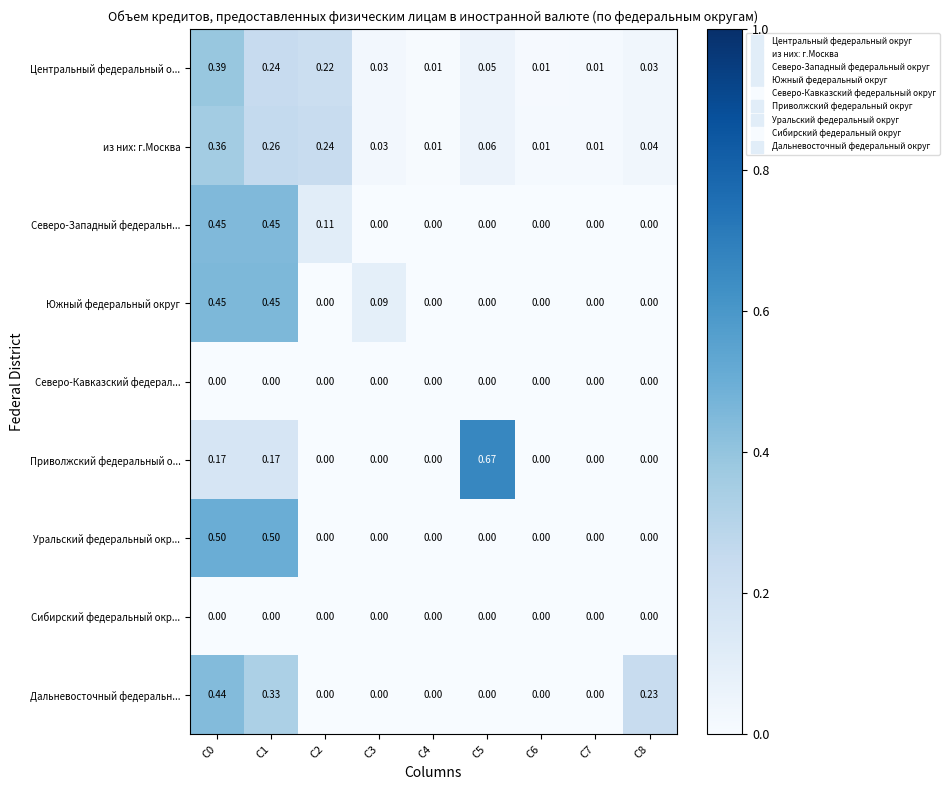

Between C5 and C7, which series saw the biggest shift?

Приволжский федеральный о...